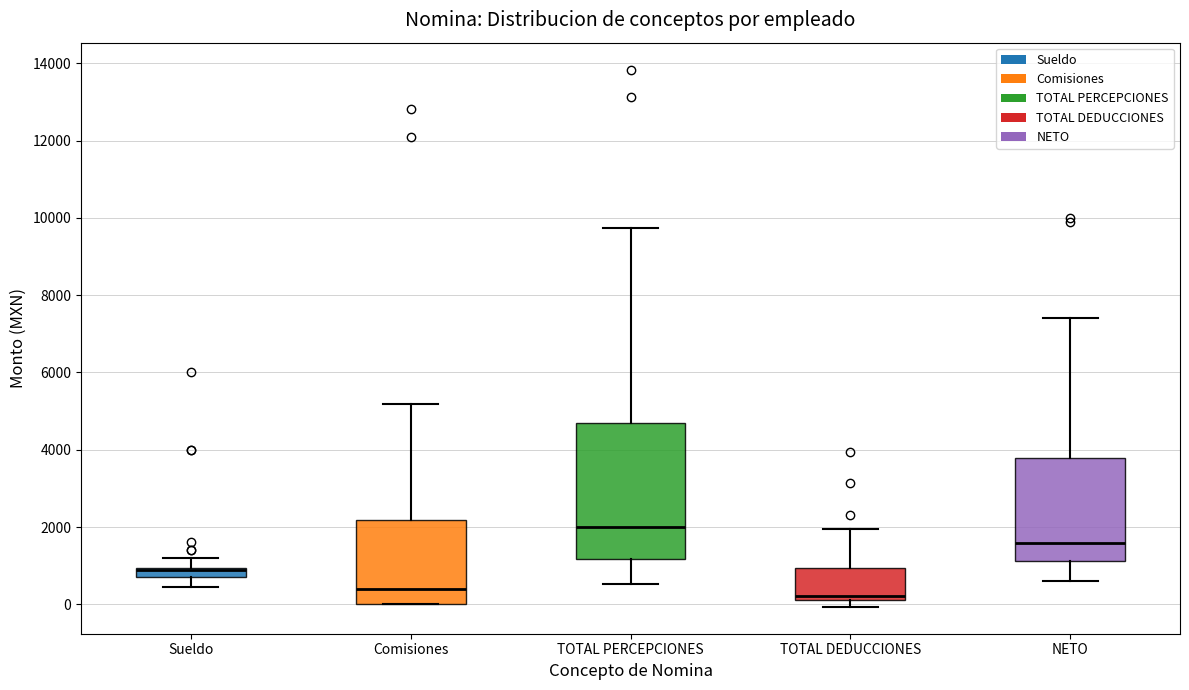

Comparing the boxes themselves (not the whiskers), which one is the tallest?

TOTAL PERCEPCIONES